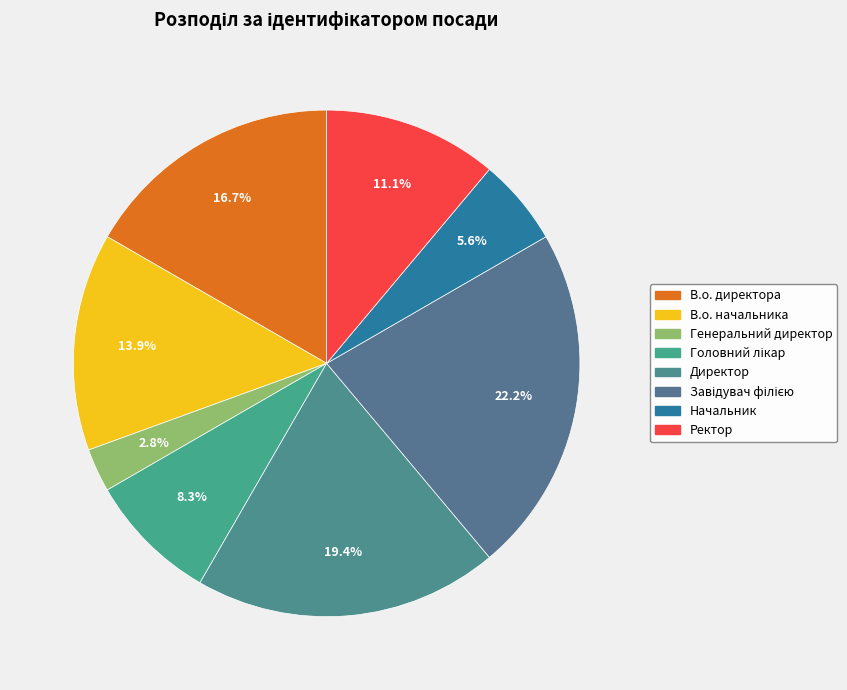

Rank the categories by value from lowest to highest.

Генеральний директор, Начальник, Головний лікар, Ректор, В.о. начальника, В.о. директора, Директор, Завідувач філією